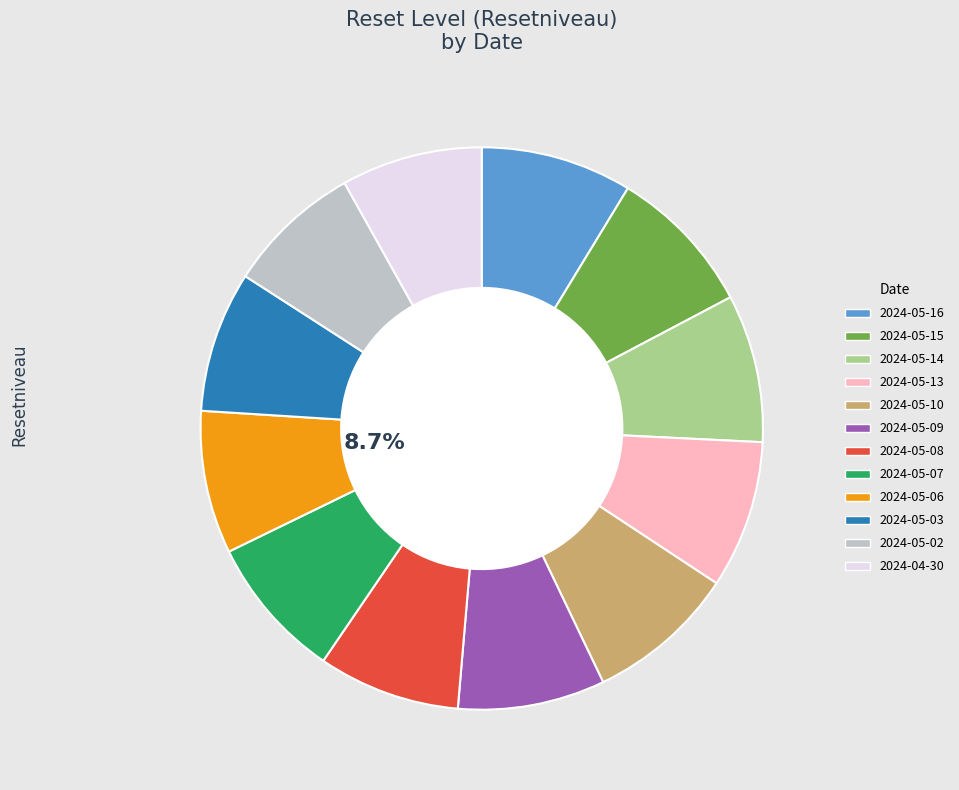

Approximately how many times larger is the value at 2024-05-10 compared to 2024-05-08?

1.1